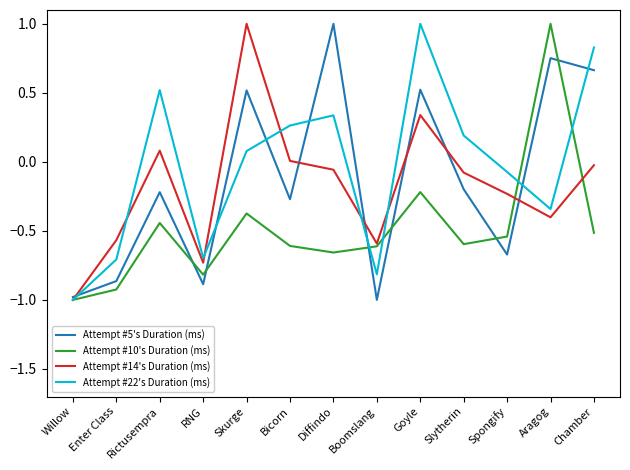

What is the total value across all series at RNG?

-3.1